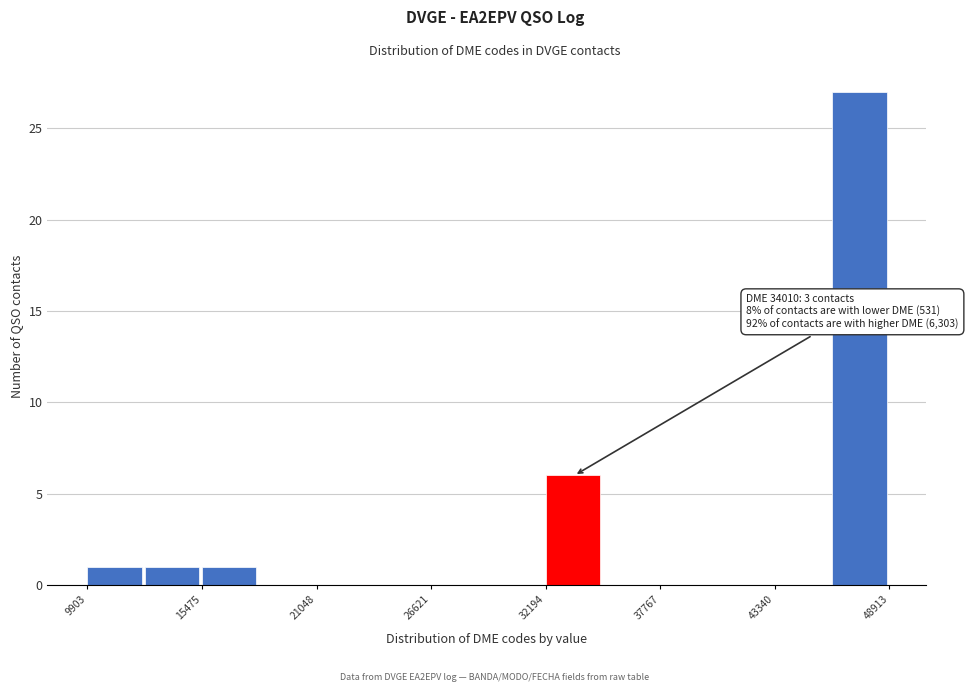

Around what value on the x-axis is the tallest bar? Give the approximate position of its centre, as read against the axis.

47000